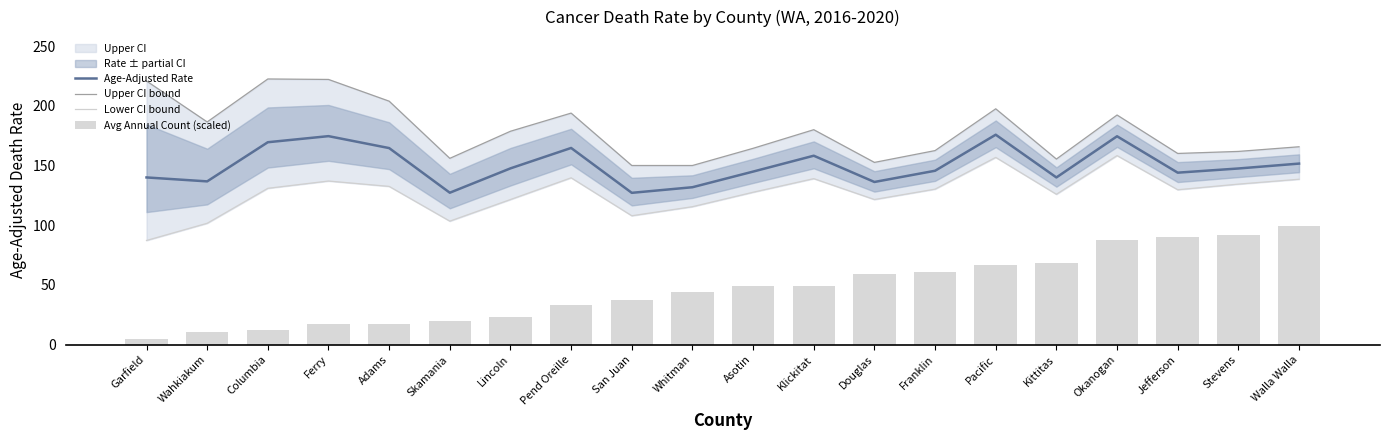

How many values in the Age-Adjusted Rate series are below 147?

10